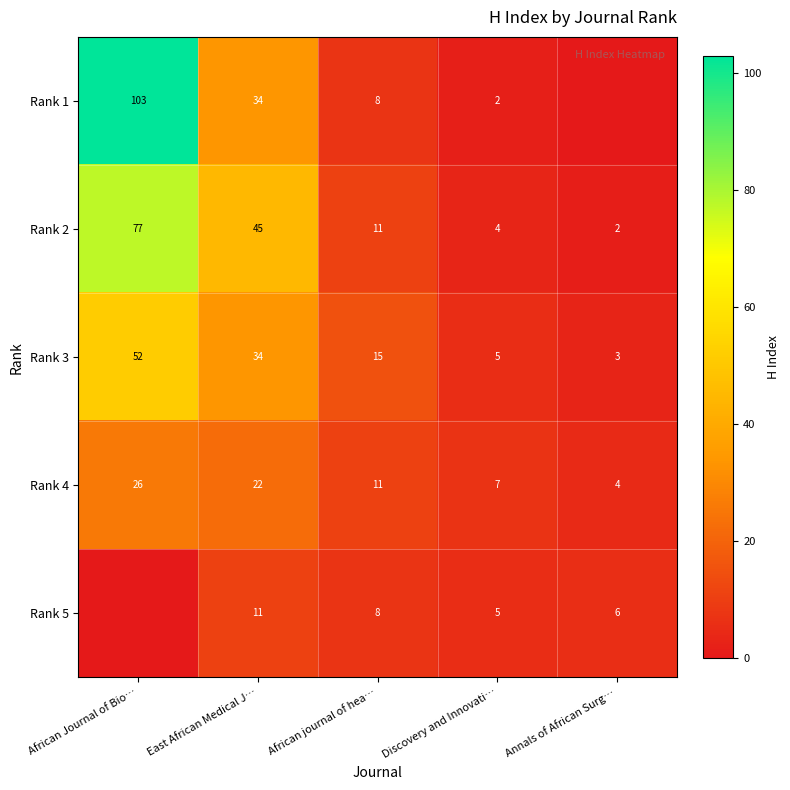

What is the total value across all series at East African Medical J…?

146